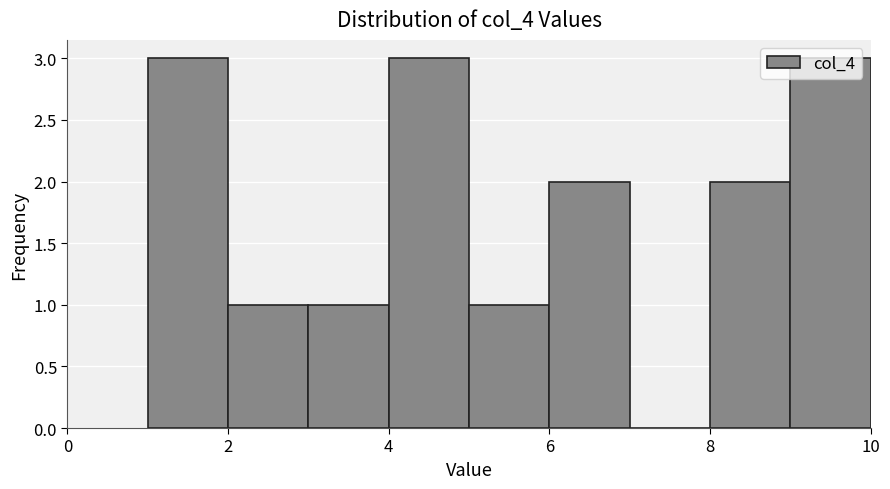

How tall is the bar that spans 5 to 6 on the x-axis? The values are not printed on the chart, so give them approximately, as read against the axis.

1